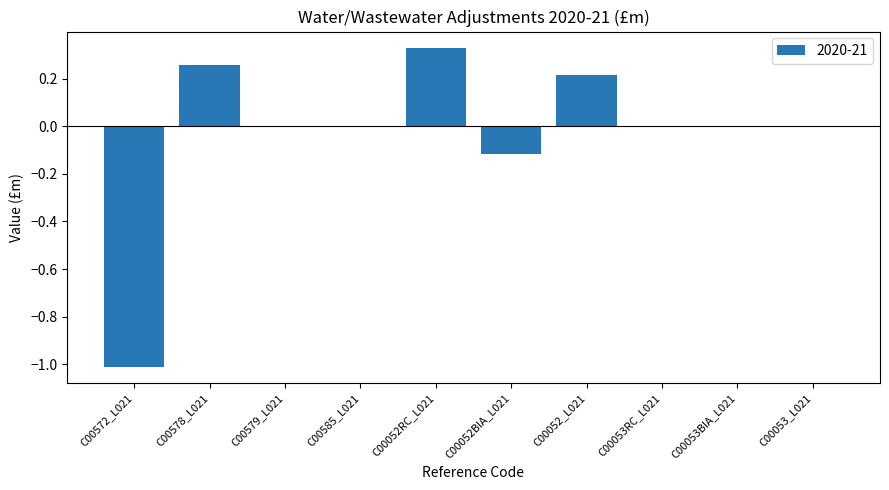

What is the sum of all values?

-0.3